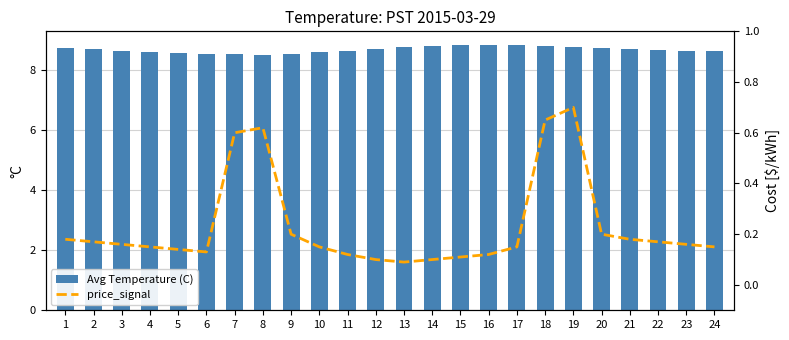

What is the sum of all price_signal values?

5.5